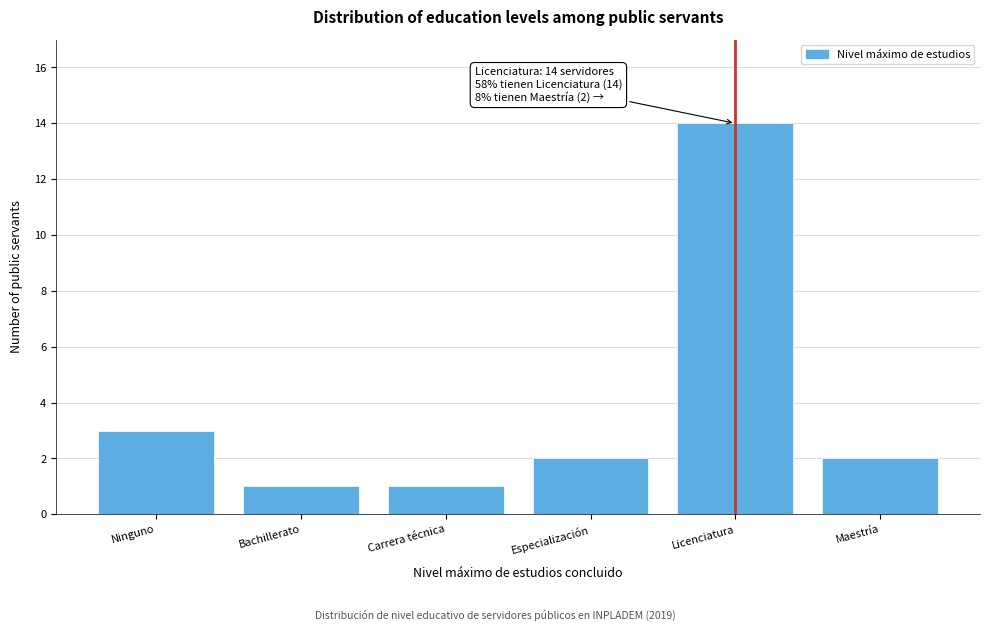

Reading left to right, what are all the values shown in this chart?

Ninguno=3	Bachillerato=1	Carrera técnica=1	Especialización=2	Licenciatura=14	Maestría=2